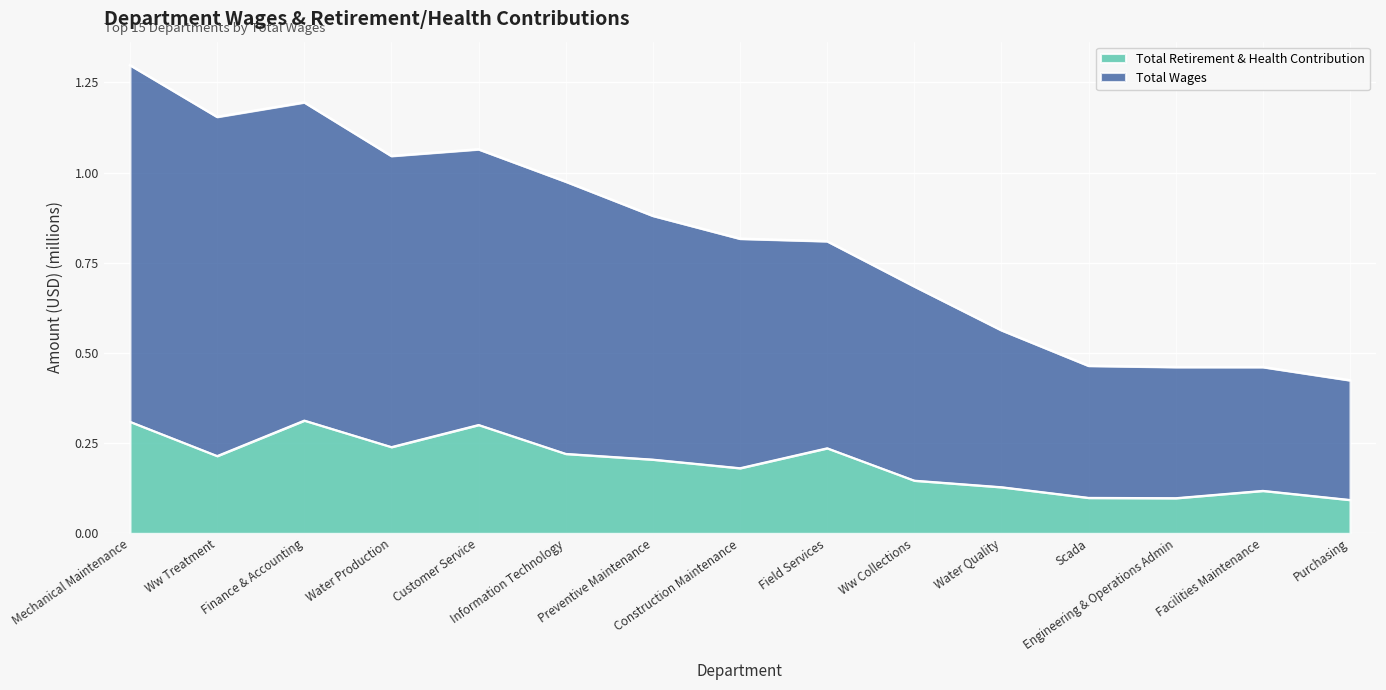

Which category has the highest value in the Total Retirement & Health Contribution series?

Finance & Accounting